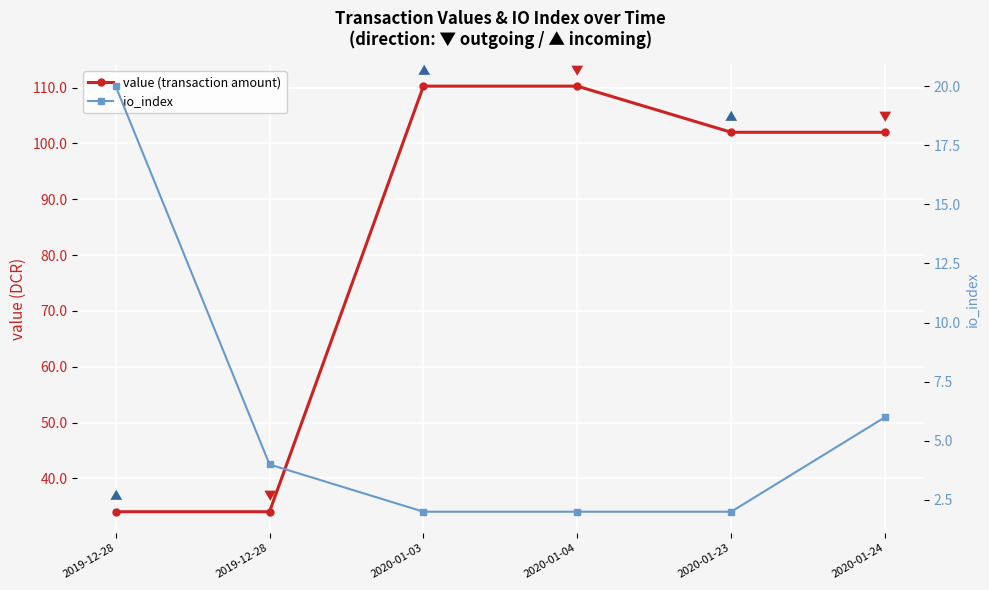

Rank the series by their average value, from highest to lowest.

value (transaction amount), io_index